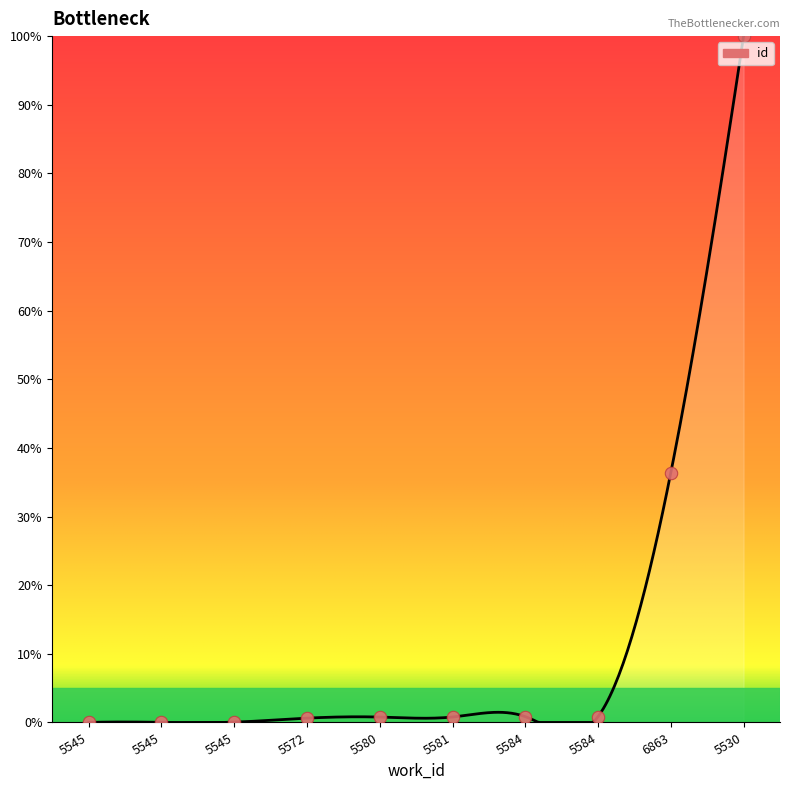

Which has a higher value, 5572 or 5580?

5580